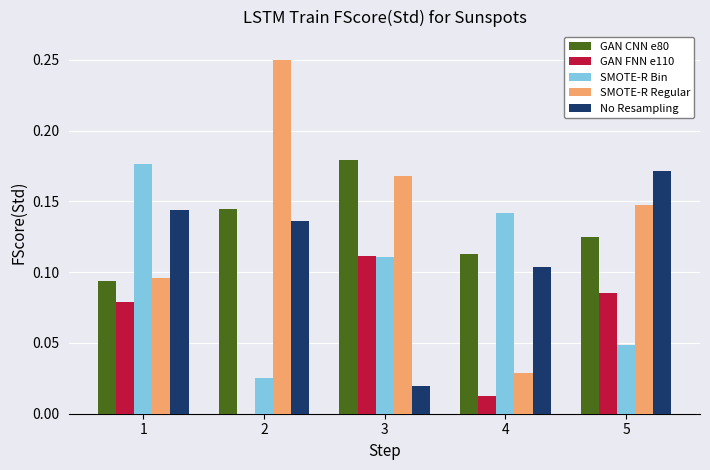

What is the sum of all GAN FNN e110 values?

0.3